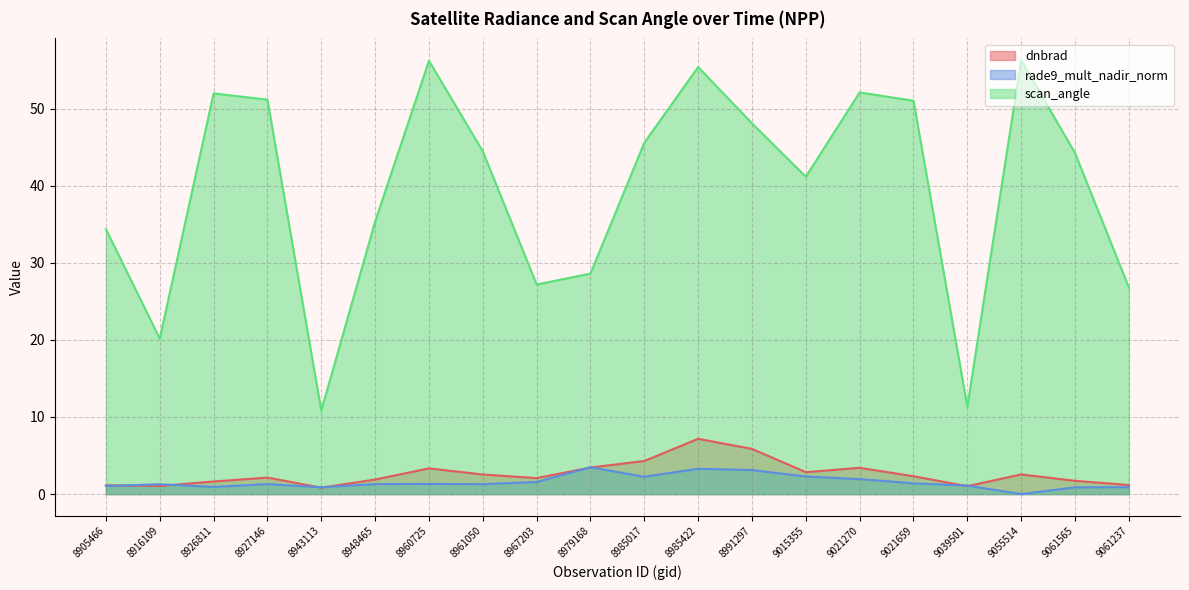

What position from the right is 9061237?

1